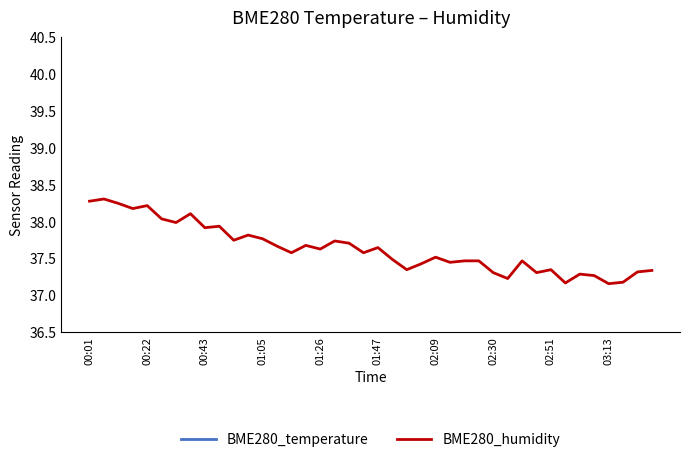

What are all the series names shown in the legend?

BME280_temperature, BME280_humidity